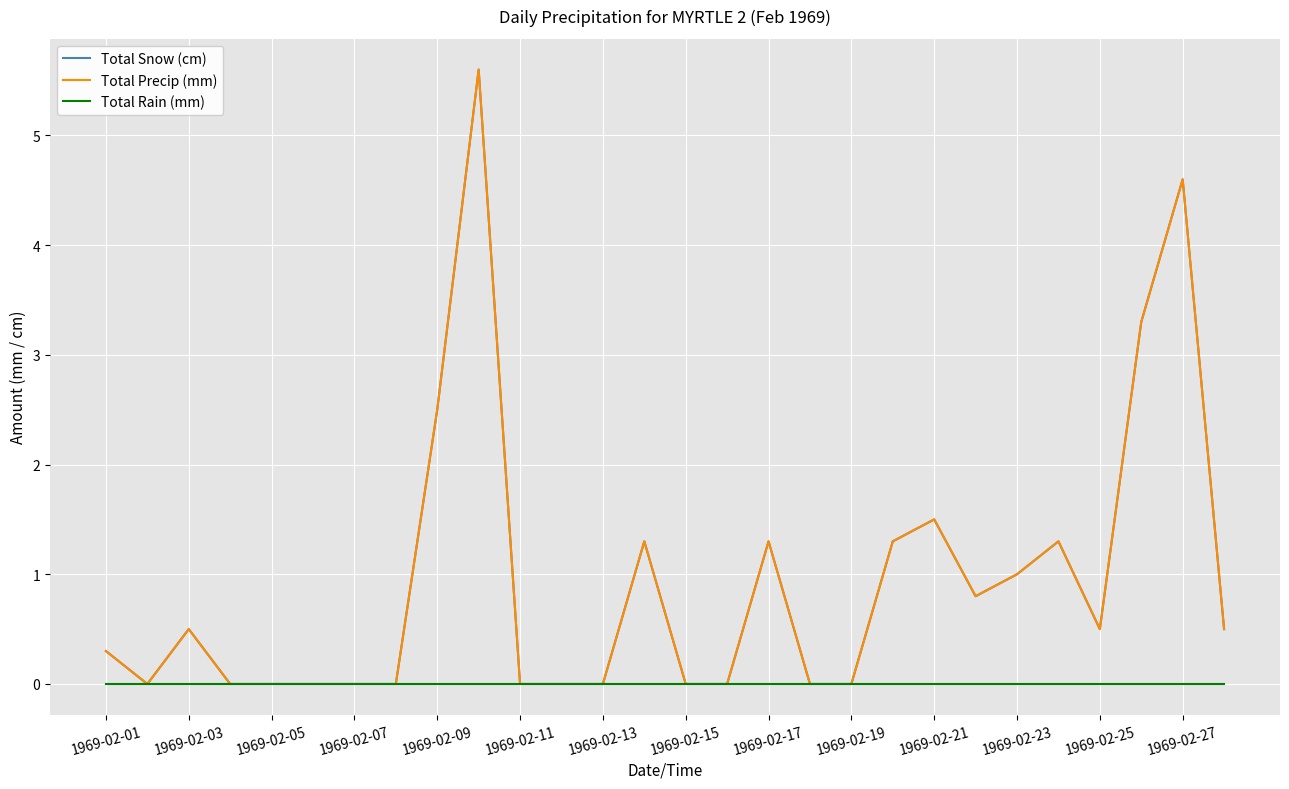

Is this an area chart (filled region under the line)?

No